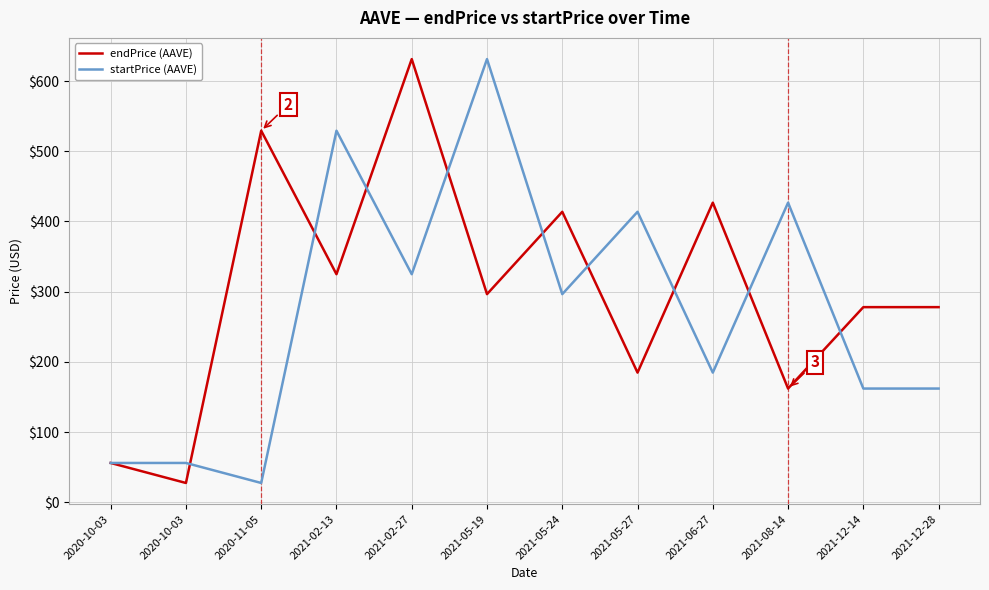

In startPrice (AAVE), how many points are higher than both neighbors (excluding endpoints)?

4